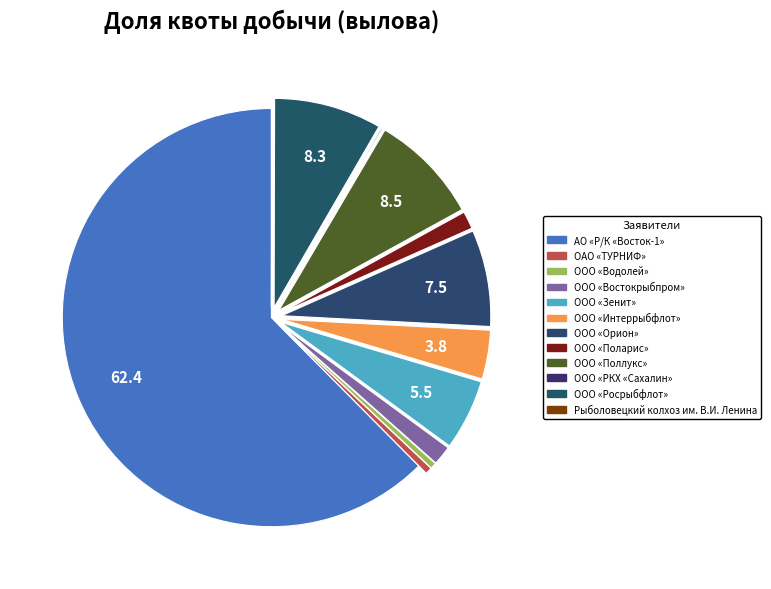

What is the largest slice in the pie chart?

АО «Р/К «Восток-1»